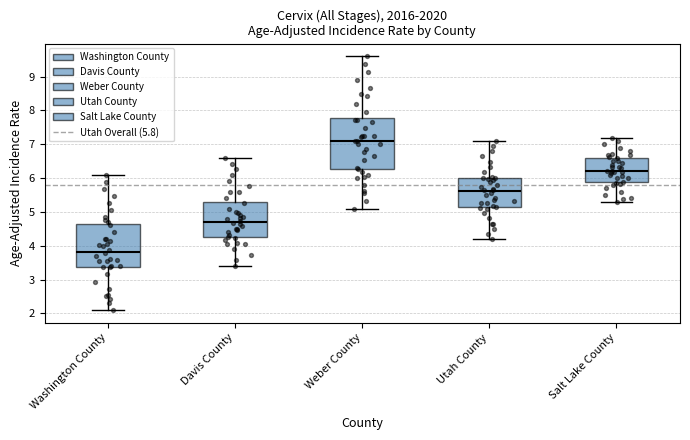

Comparing the boxes themselves (not the whiskers), which one is the tallest?

Weber County